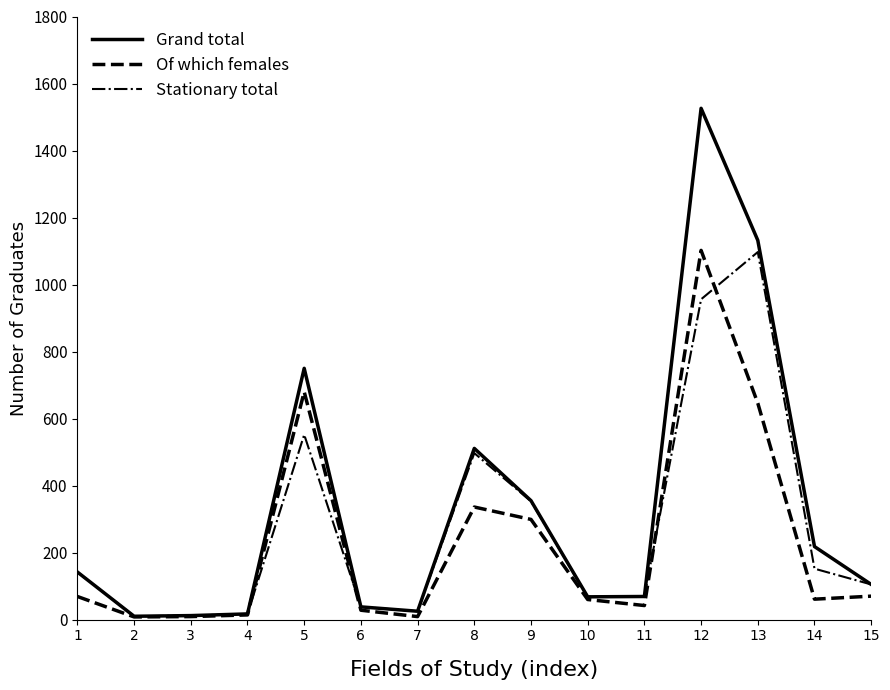

Which series has the widest spread of values?

Grand total